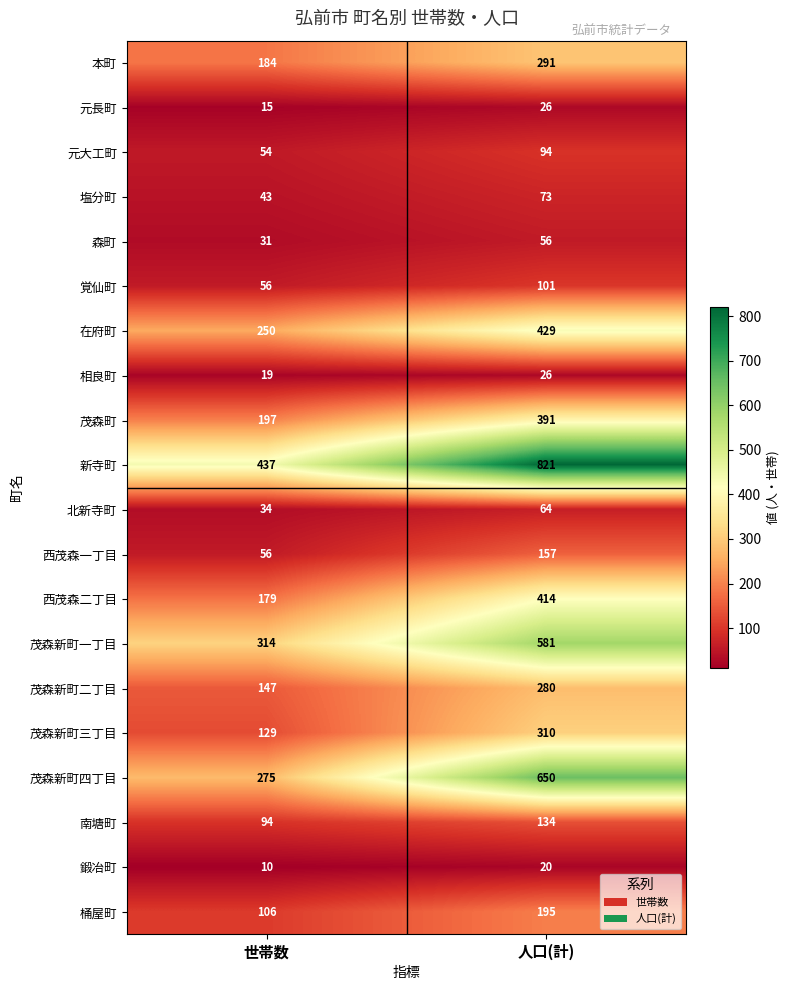

Is it true that 北新寺町 equals 34 at 世帯数?

True